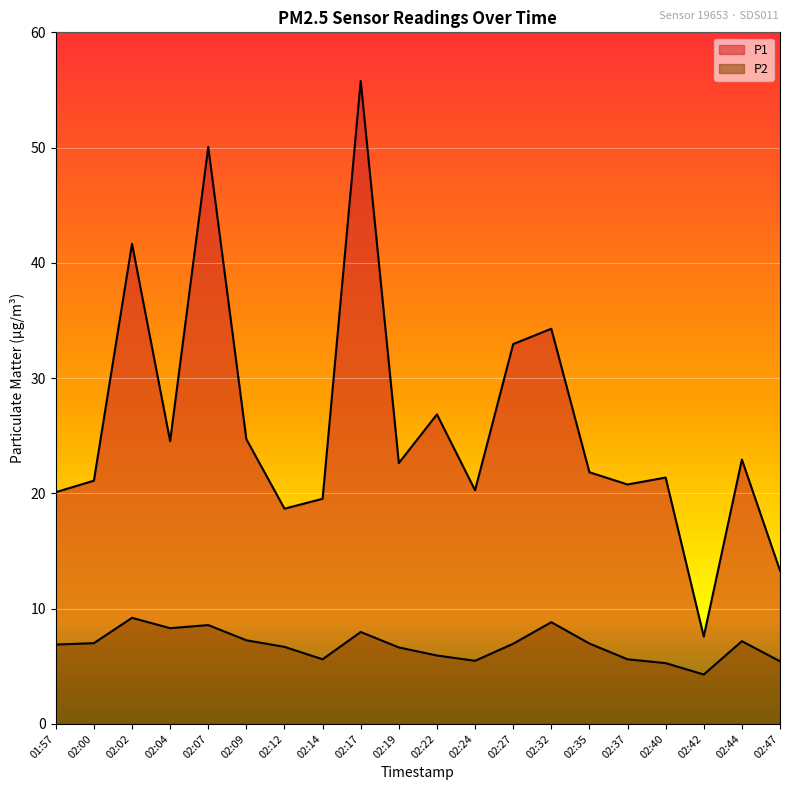

What is the spread (max minus min) of values at 02:07?

41.5